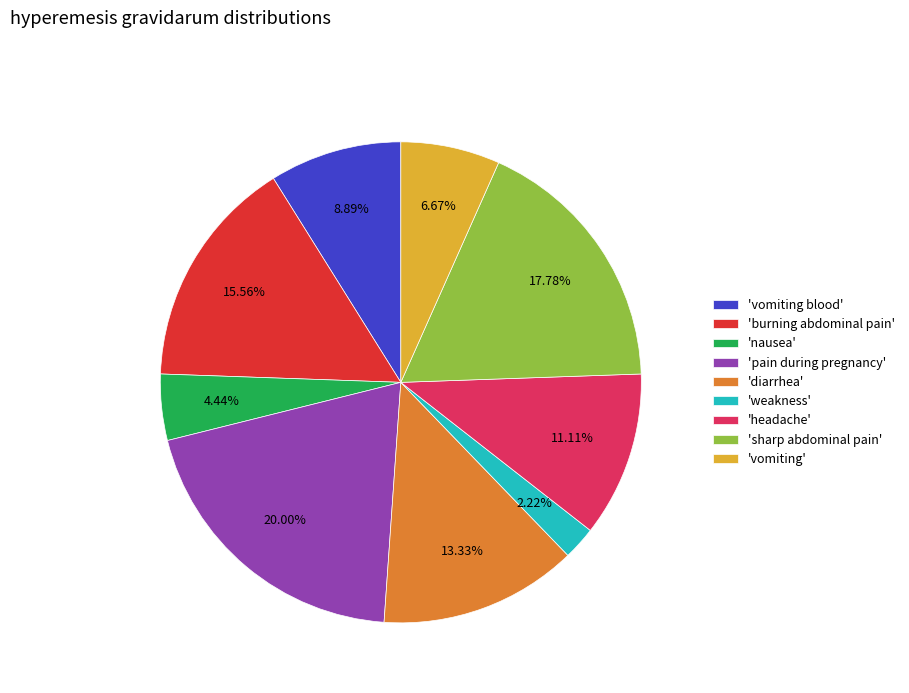

Does any single category account for the majority?

No